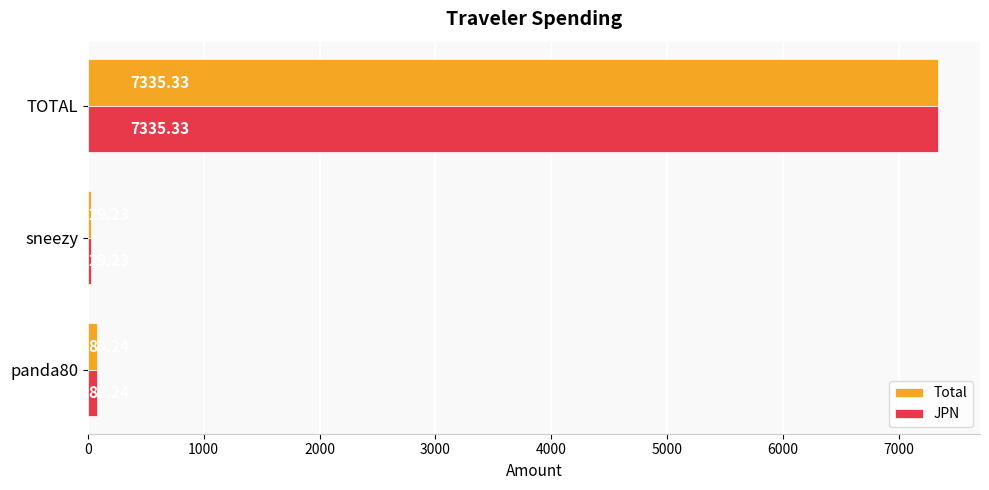

Rank the categories by Total value from lowest to highest.

sneezy, panda80, TOTAL